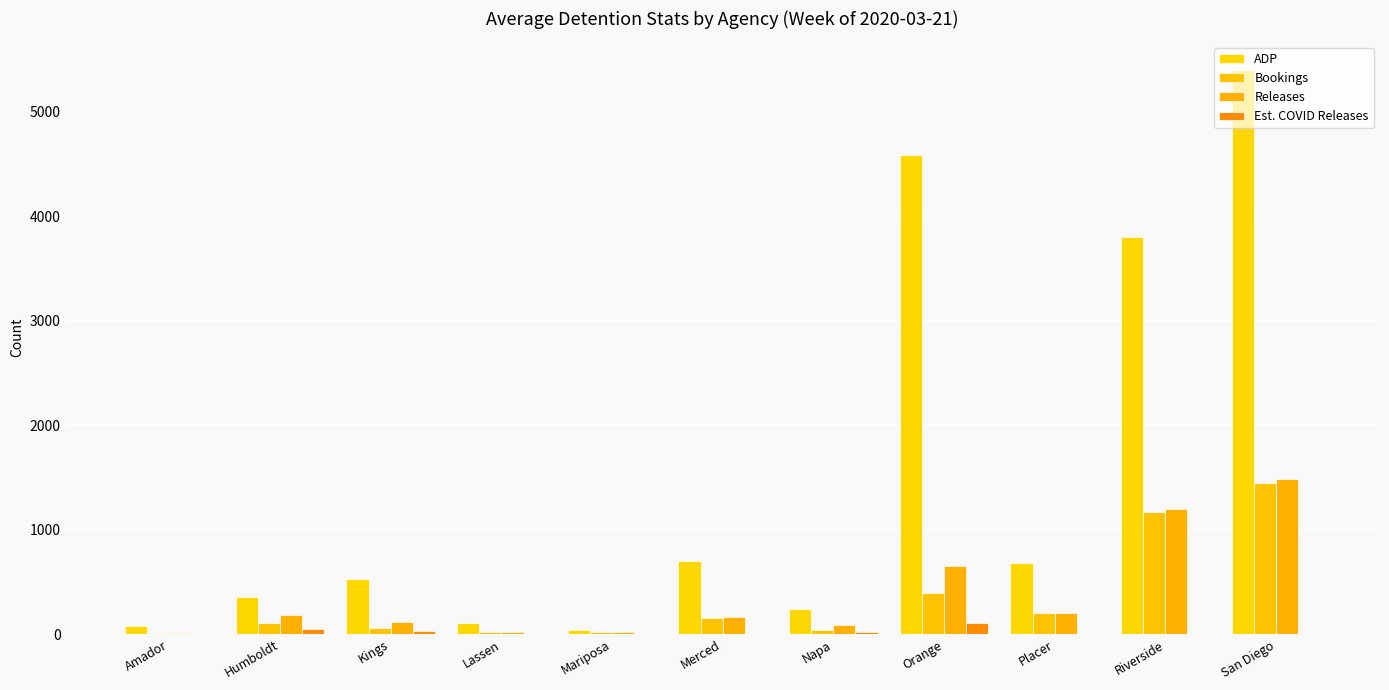

What is the highest value of the Est. COVID Releases series?

110